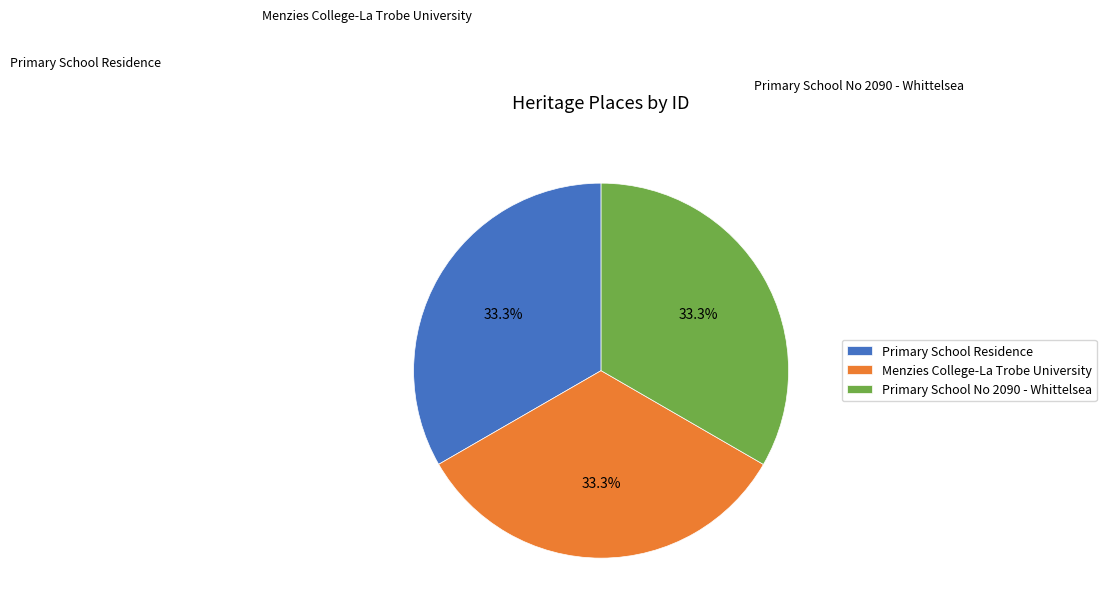

Is the sum of Primary School No 2090 - Whittelsea and Primary School Residence greater than half?

Yes